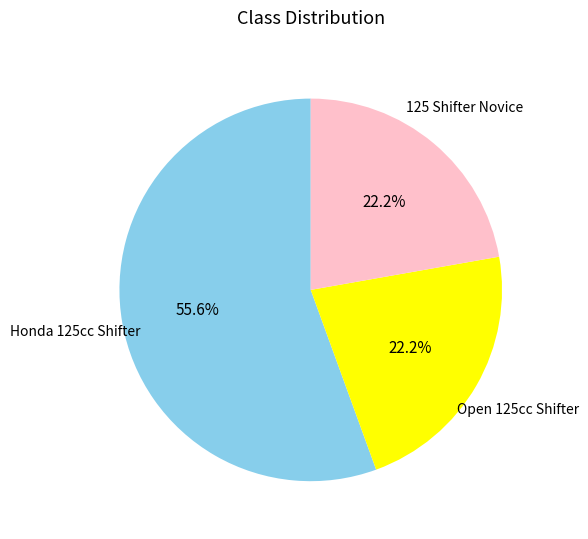

Is the sum of Open 125cc Shifter and Honda 125cc Shifter greater than half?

Yes